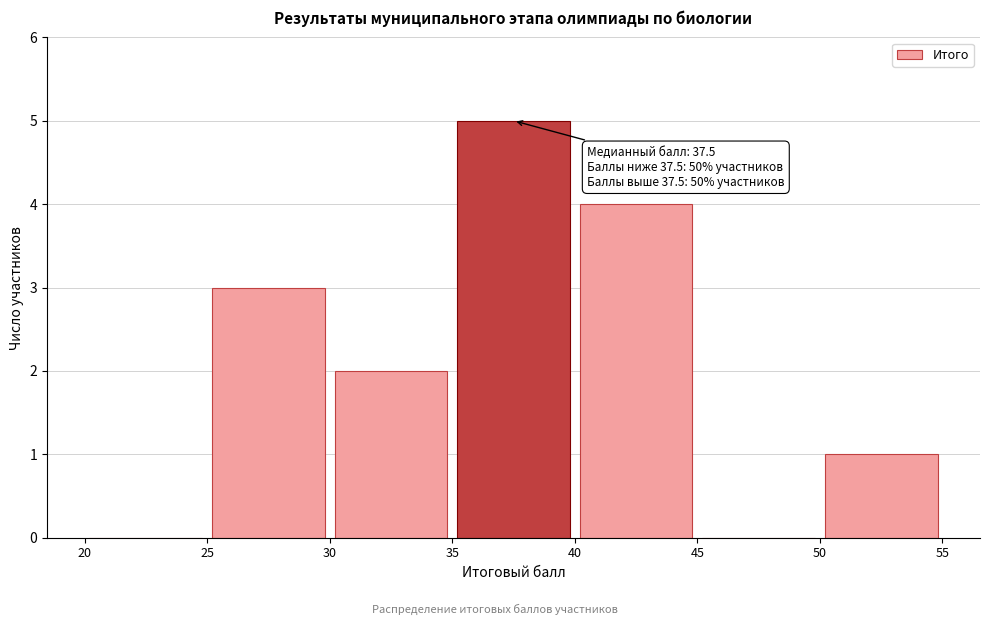

Over which range of the x-axis is the bar tallest?

35 to 40